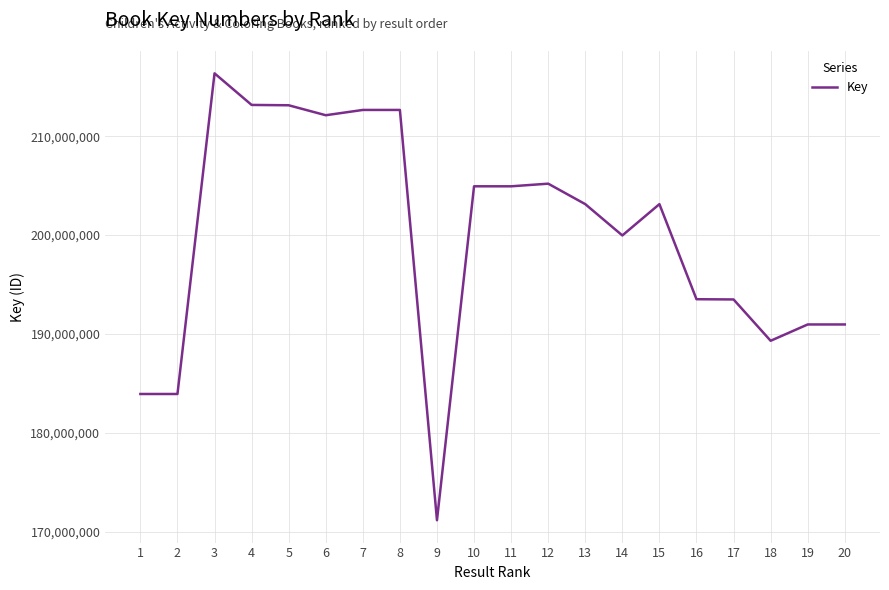

Which has a higher value, 2 or 12?

12